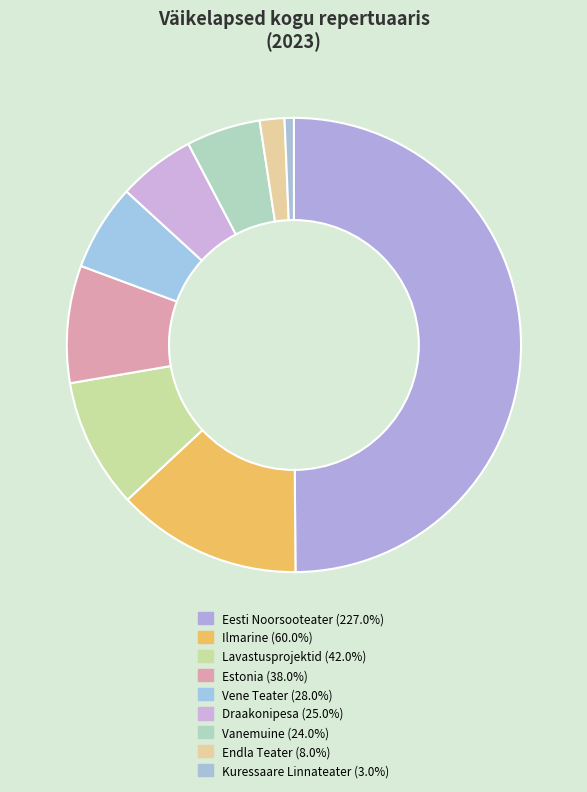

How many segments does this pie chart have?

9